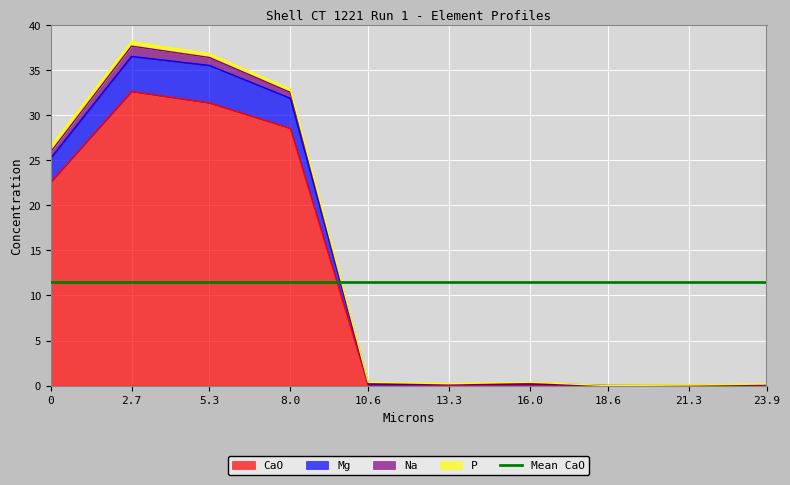

What is the total value across all series at 16.0?

0.2